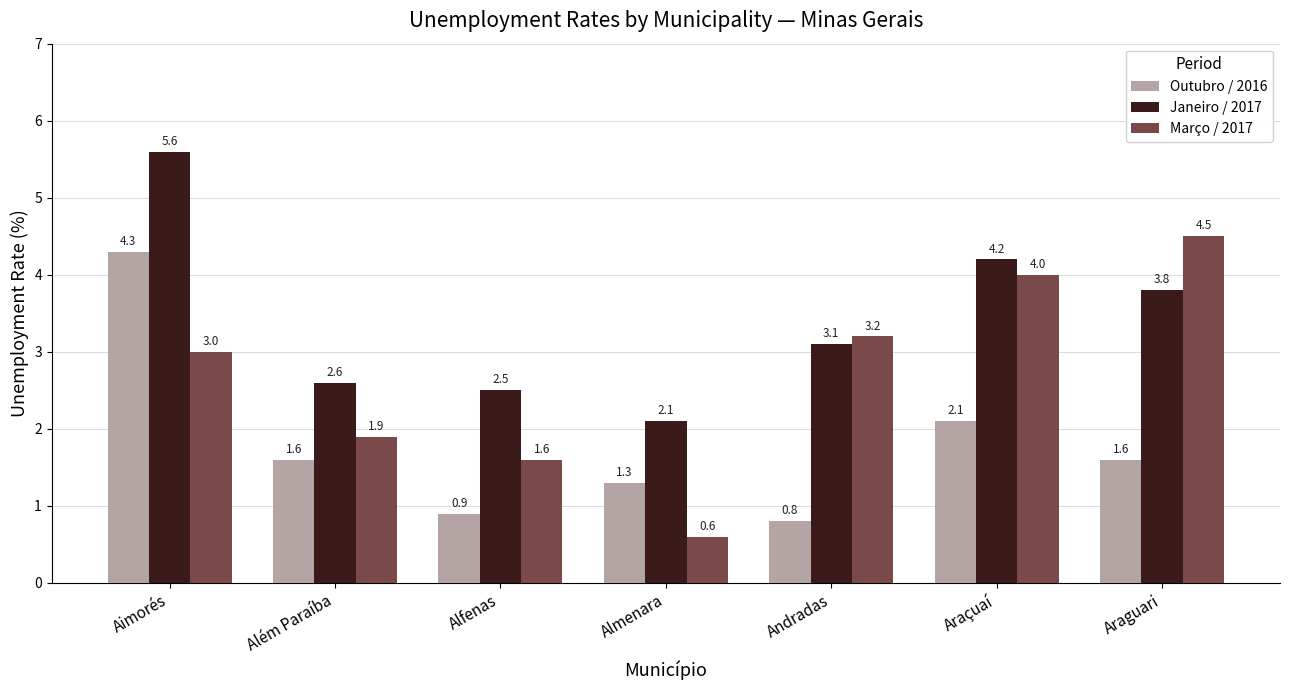

The Março / 2017 series shows 1.9 at Além Paraíba. True or false?

True